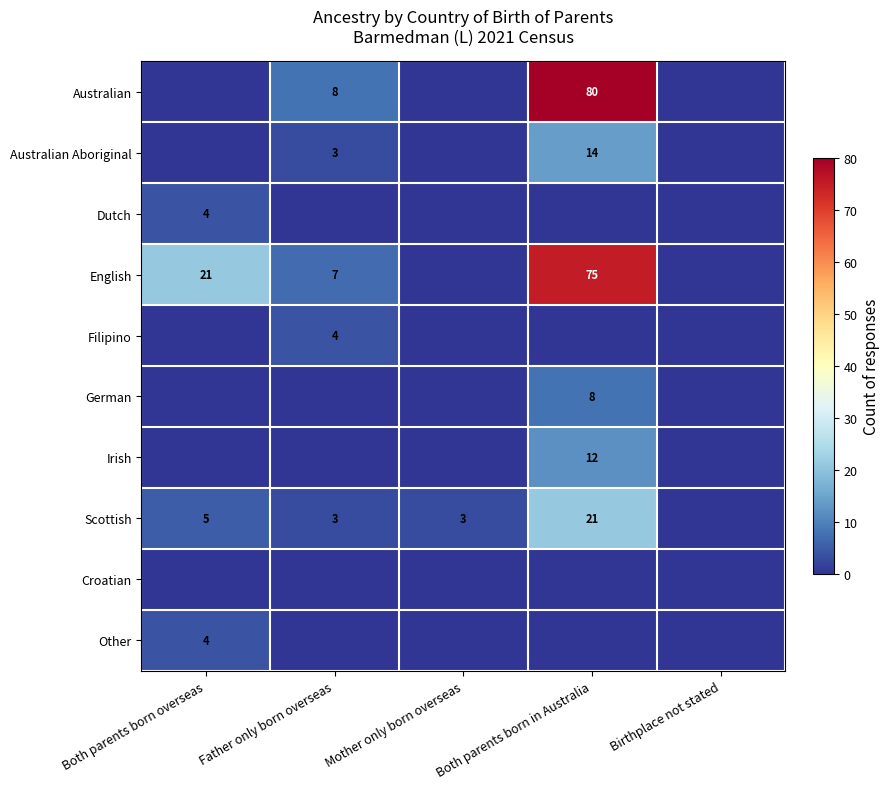

At how many categories does at least one series exceed 66?

1